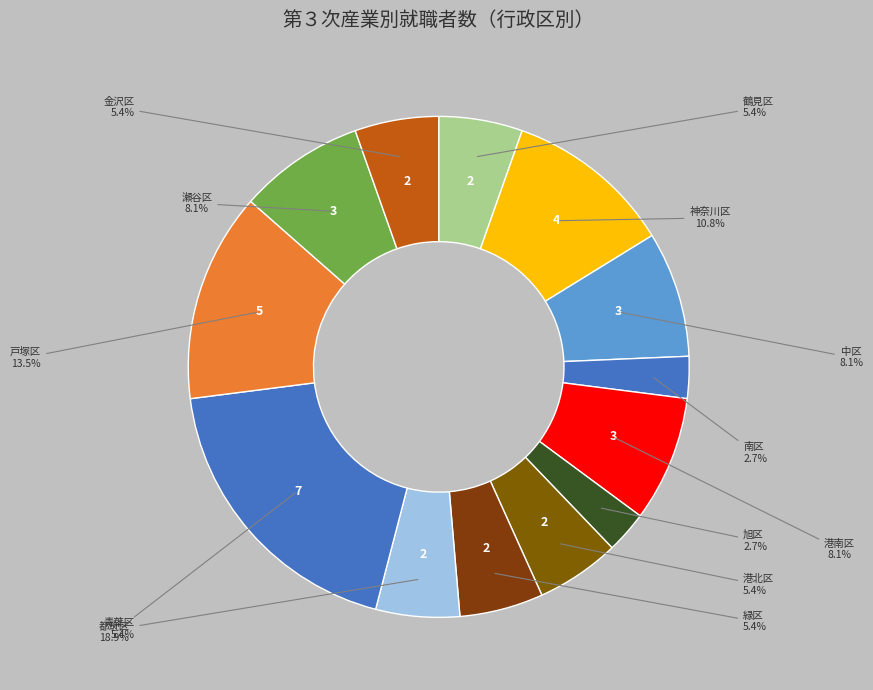

How many segments does this pie chart have?

13